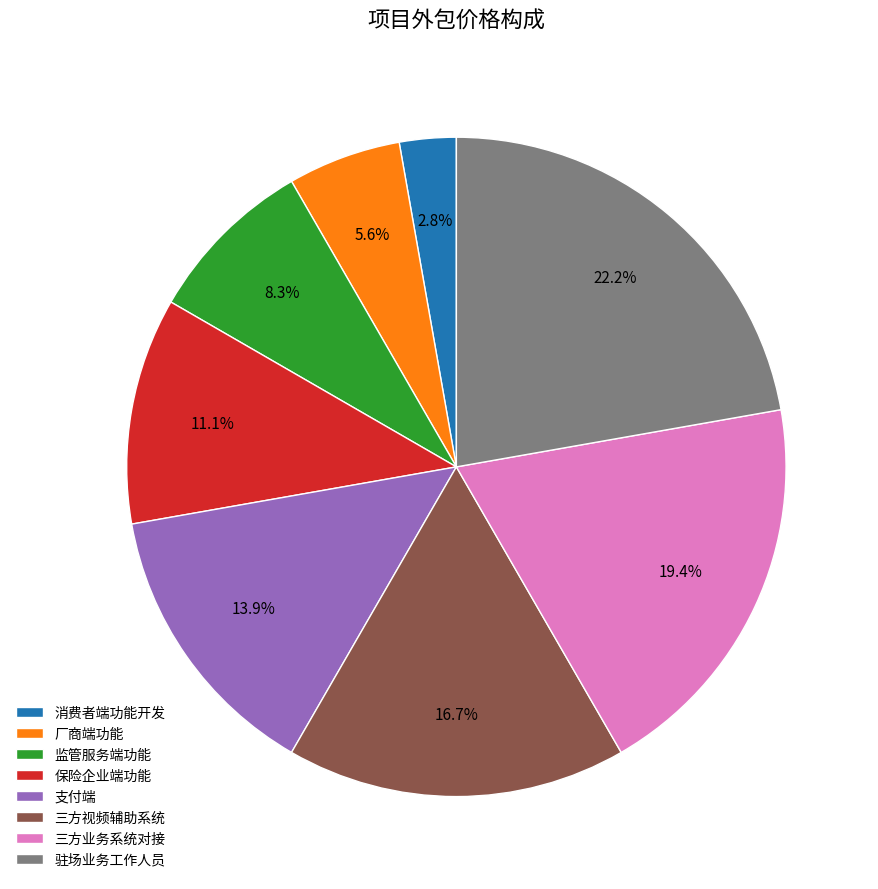

Count the number of slices in the pie.

8